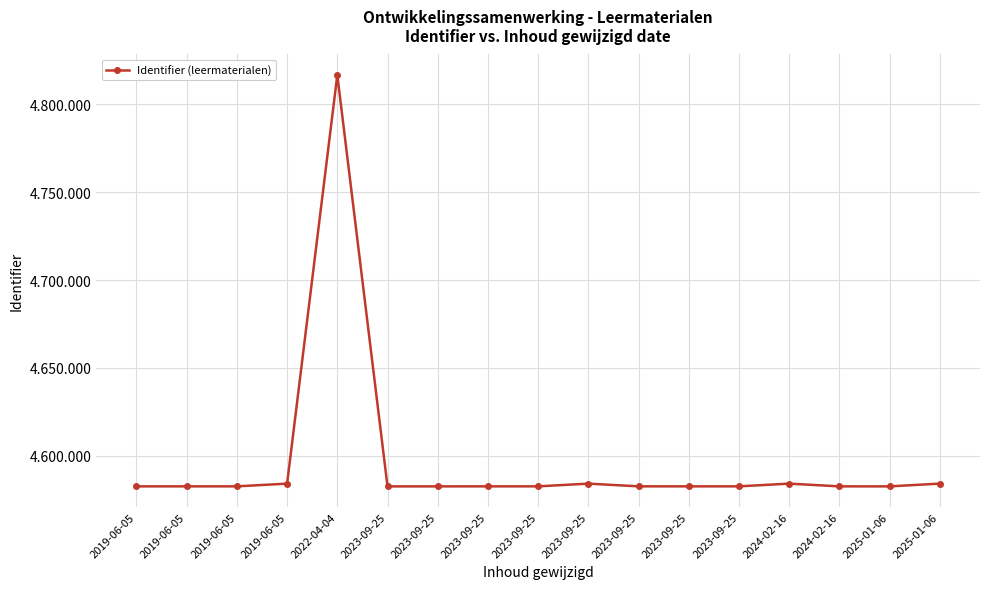

What is the average value?

4596705